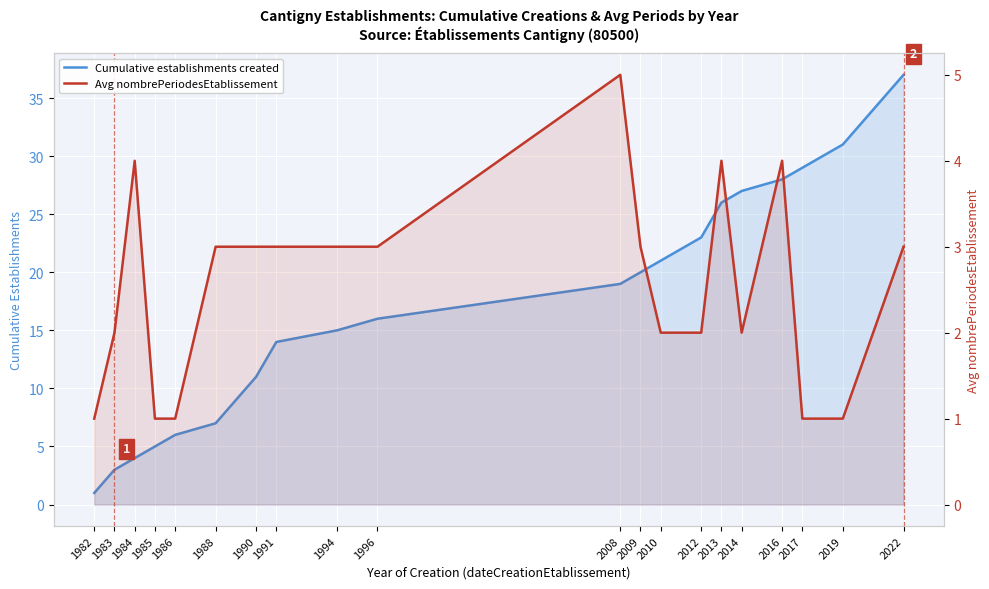

True or false: Avg nombrePeriodesEtablissement has more than 1 interior local peaks.

True